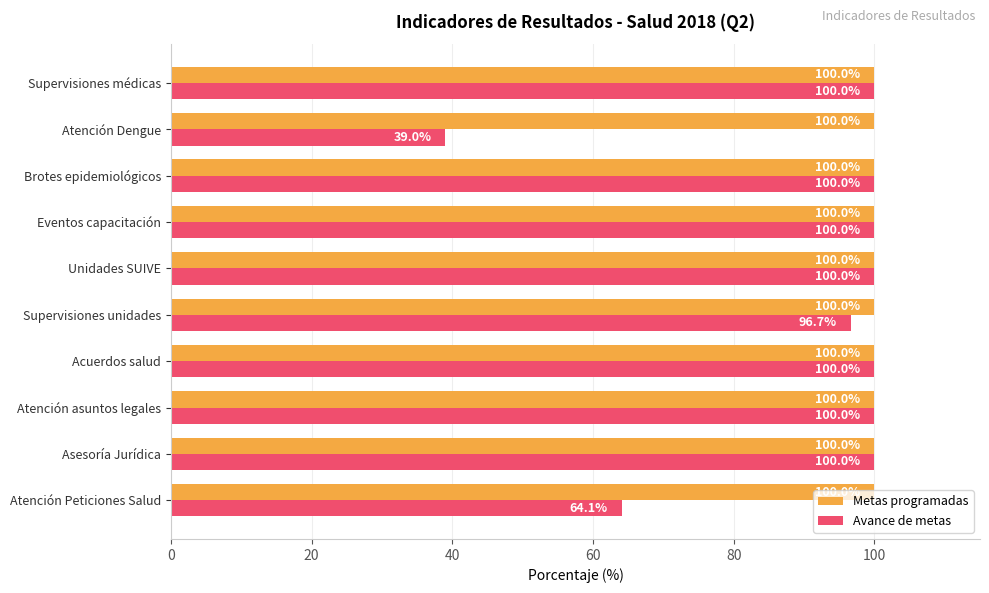

What is the maximum value shown in the chart?

100.0